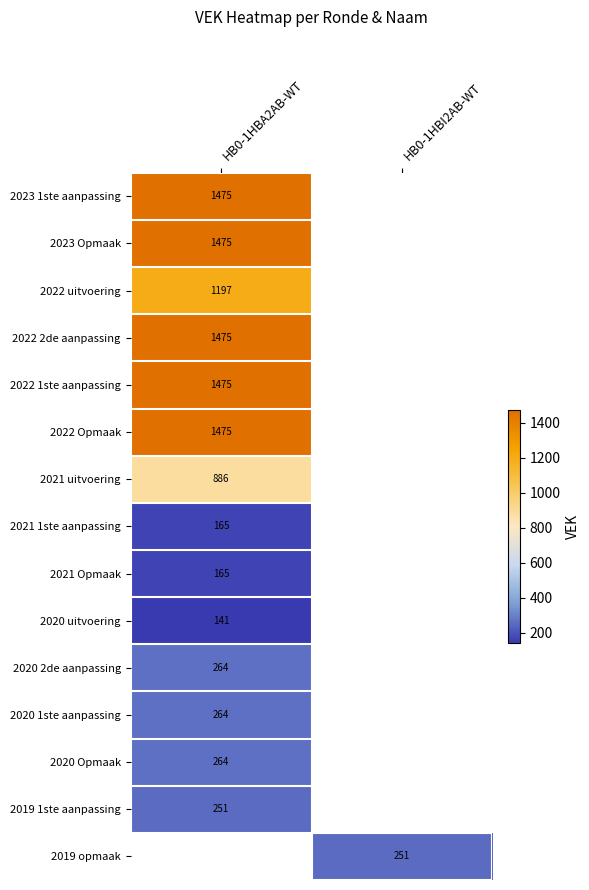

Is it true that 2020 1ste aanpassing equals 264 at HB0-1HBA2AB-WT?

True